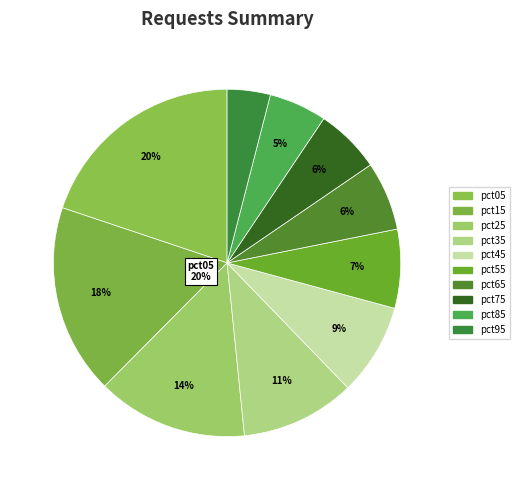

Approximately how many times larger is the value at pct85 compared to pct35?

0.5